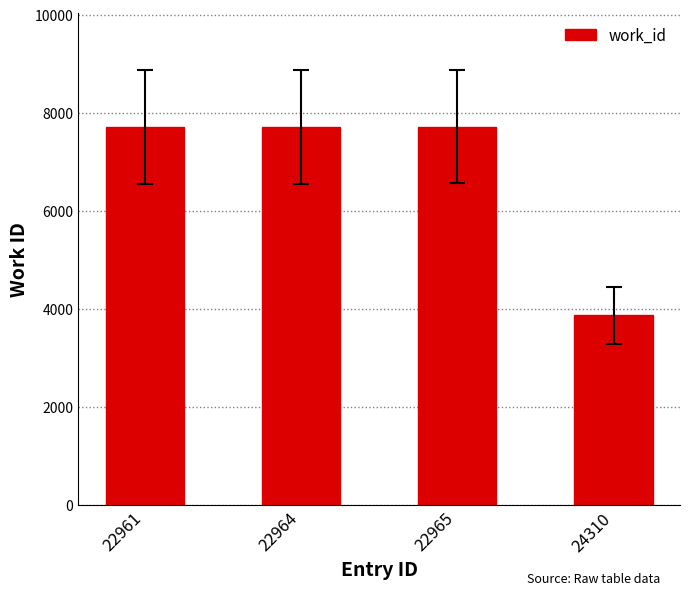

True or false: the data shows 3865 at 22961.

False